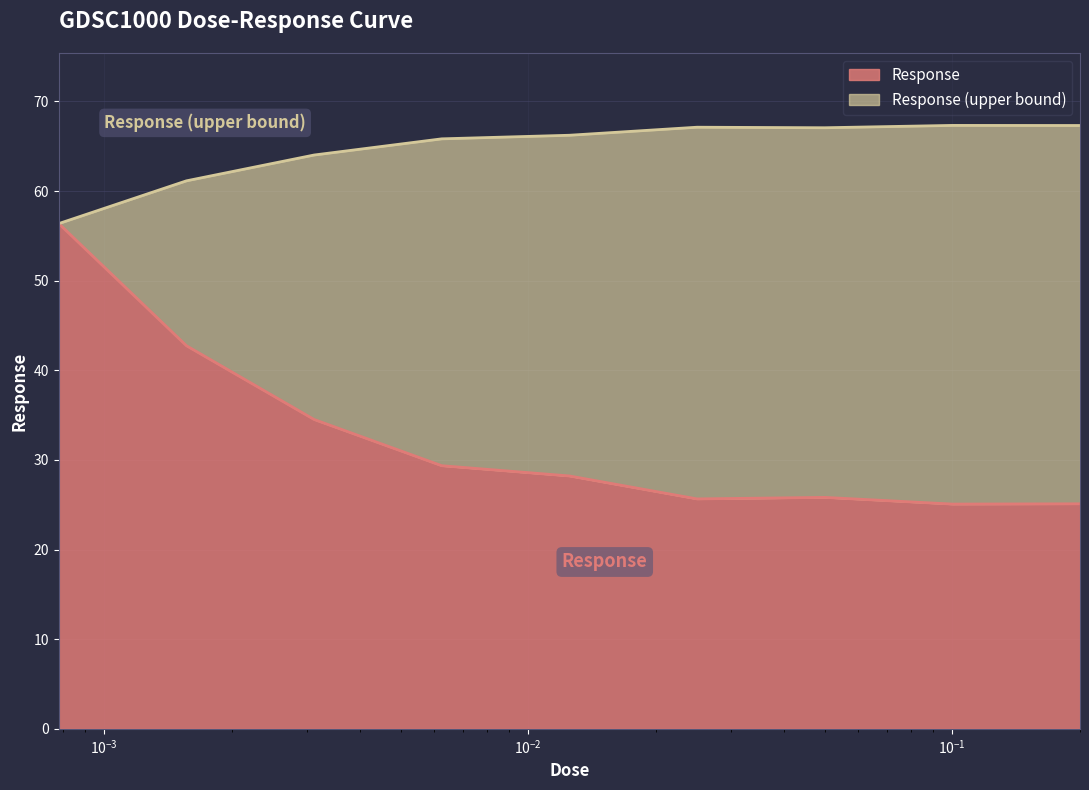

True or false: the data shows 25.7 at 0.025.

True